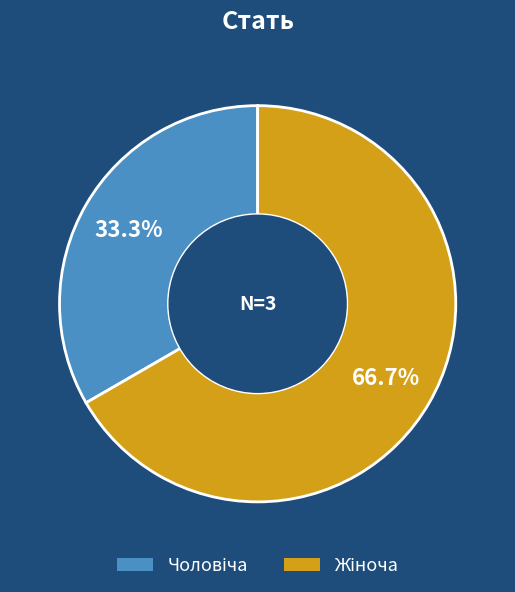

Does any single category account for the majority?

Yes